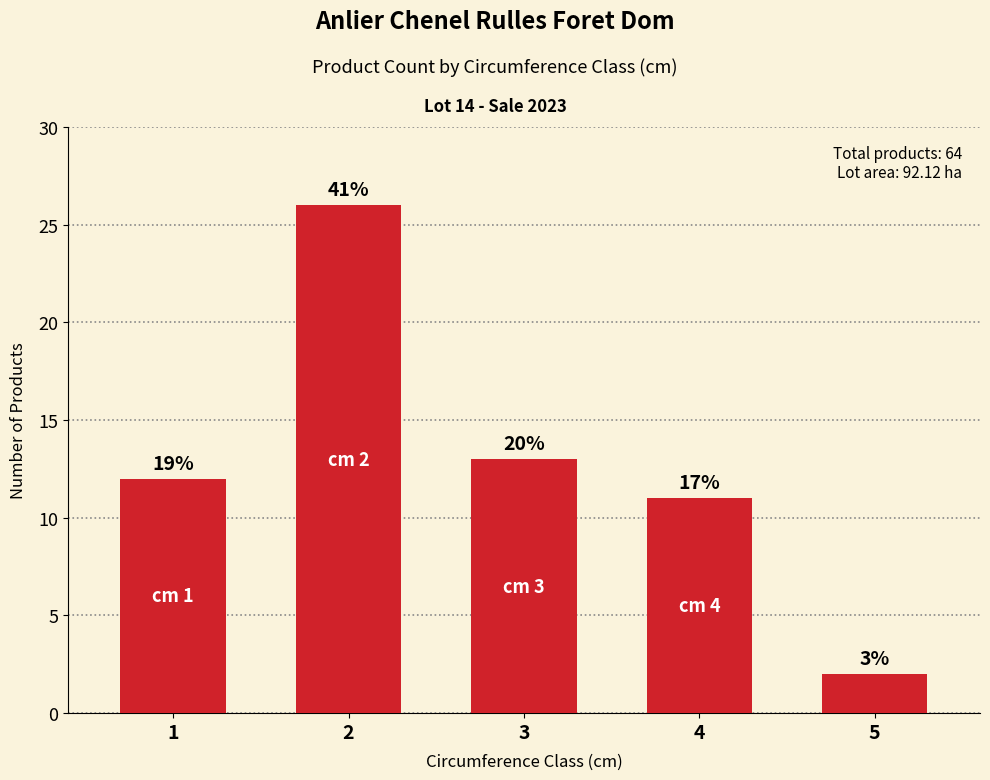

Are the bars horizontal?

No